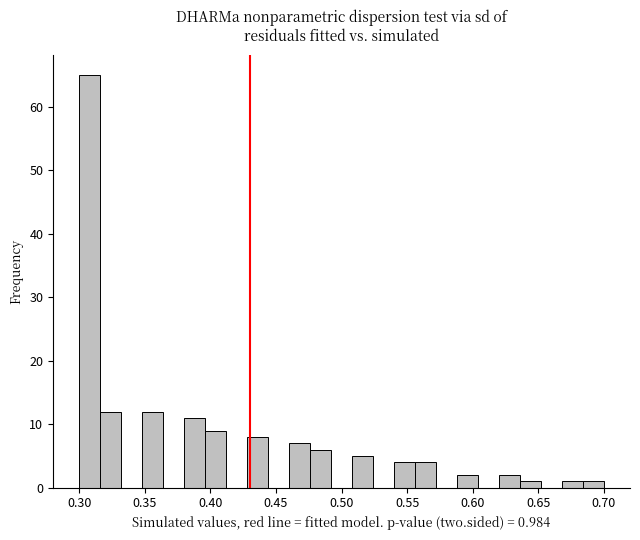

Around what value on the x-axis is the tallest bar? Give the approximate position of its centre, as read against the axis.

0.310